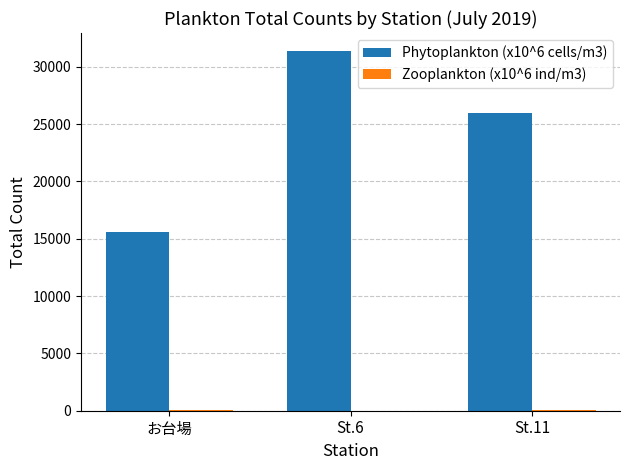

Is it true that Phytoplankton (x10^6 cells/m3) equals 3764.0 at お台場?

False